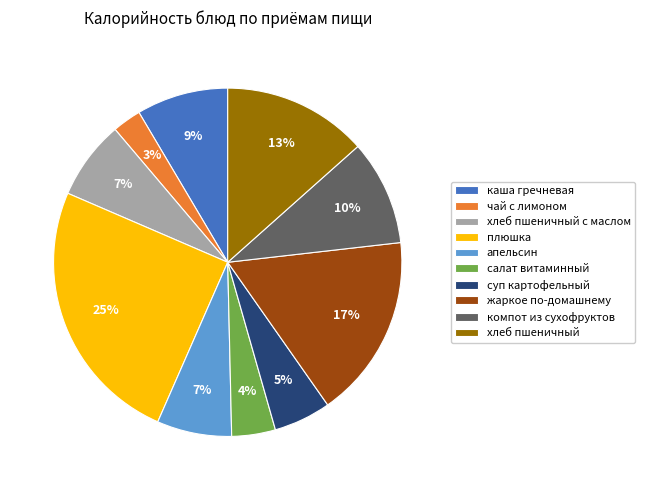

The апельсин slice represents 7% of the pie. True or false?

True